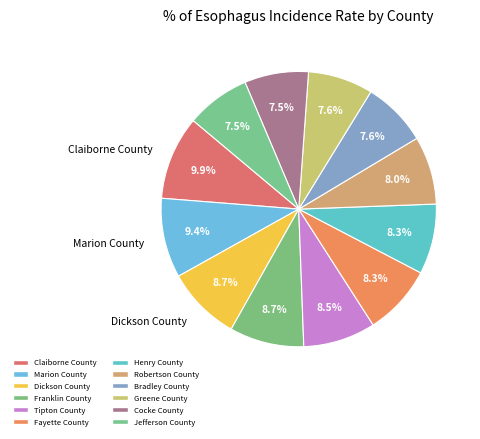

How many segments does this pie chart have?

12